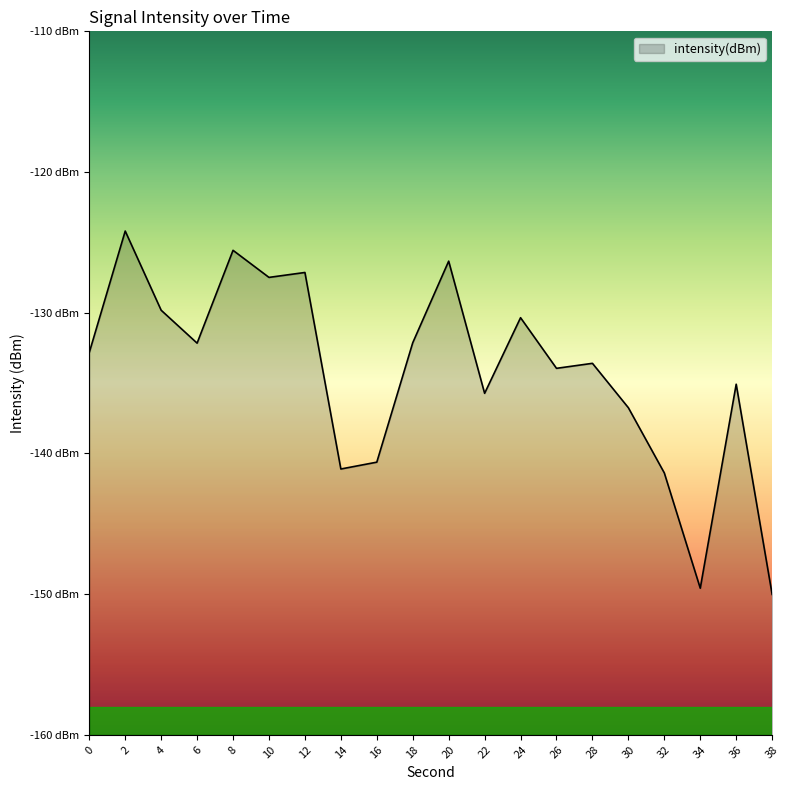

How many lines are shown in the chart?

1